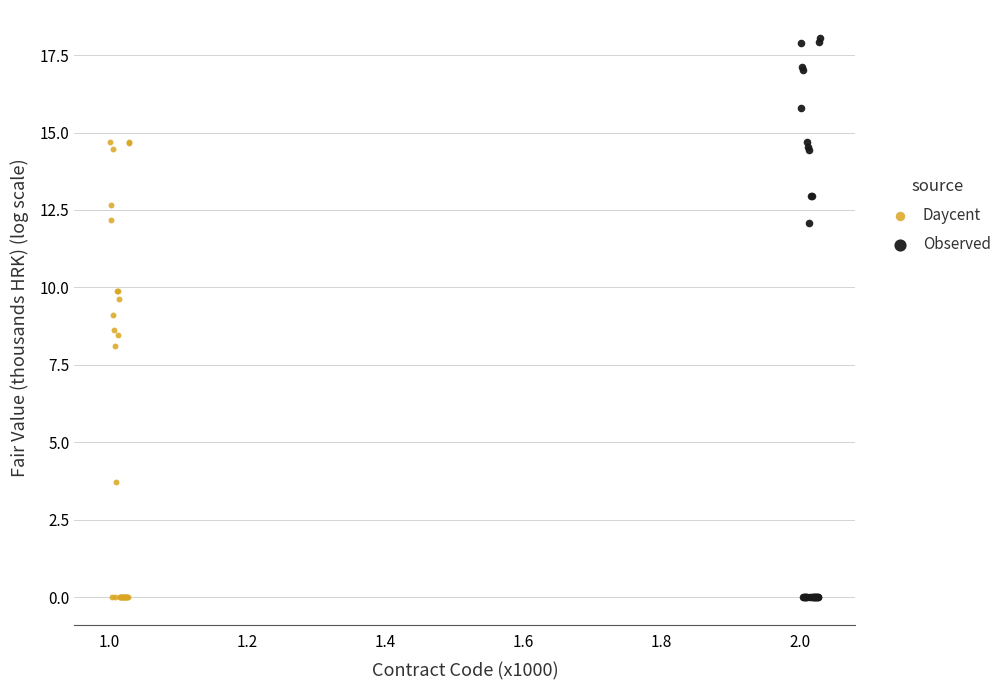

Which series contains the highest Y value?

Observed